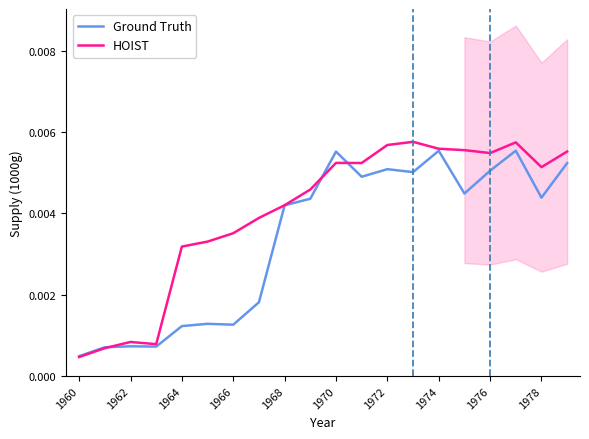

How many lines are shown in the chart?

2